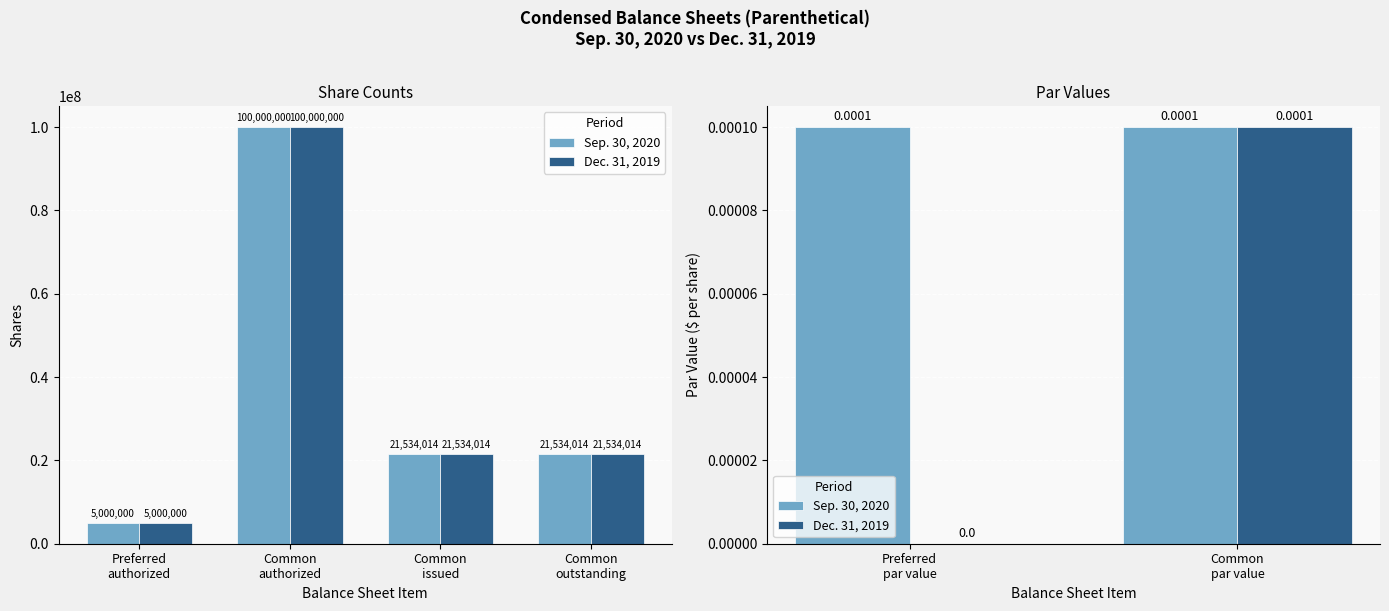

Which series has the widest spread of values?

Dec. 31, 2019